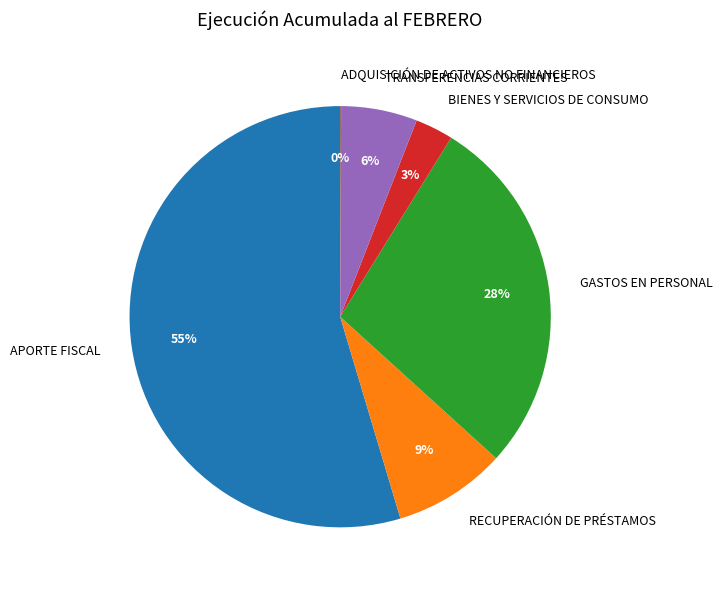

Which category has the biggest portion of the pie?

APORTE FISCAL